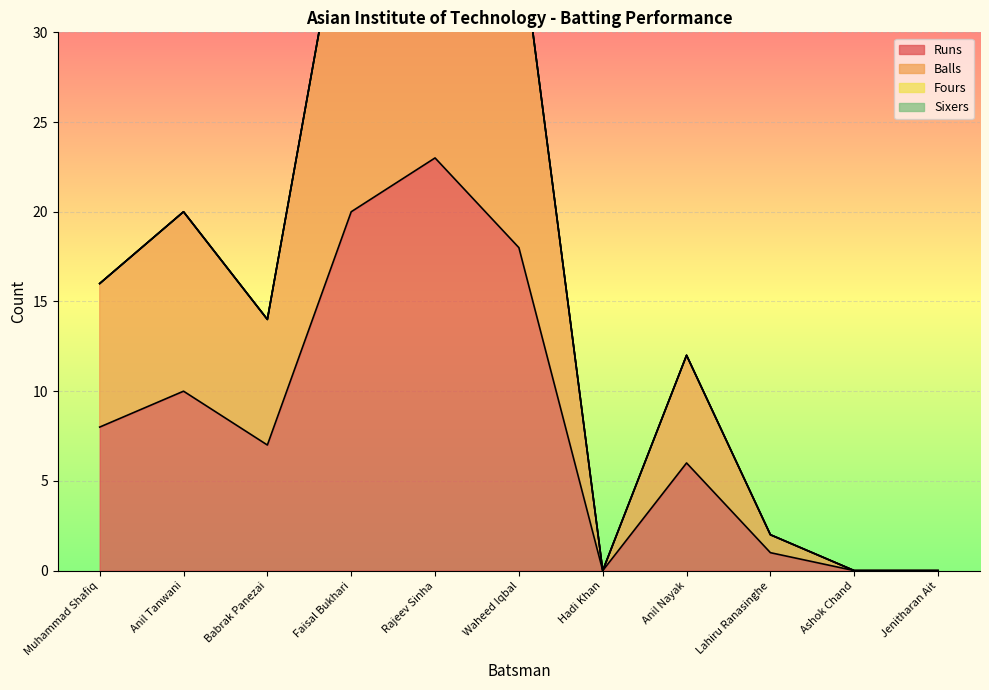

What is the difference between the second highest and second lowest values in the Balls series?

40